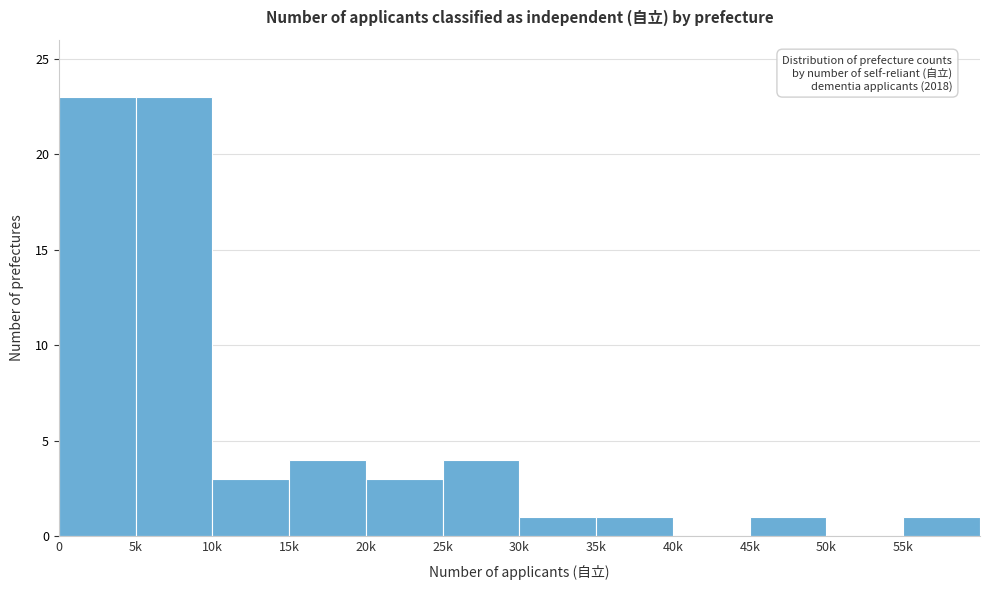

Reading right to left, what are all the values shown in this chart?

55k=1	50k=0	45k=1	40k=0	35k=1	30k=1	25k=4	20k=3	15k=4	10k=3	5k=23	0=23